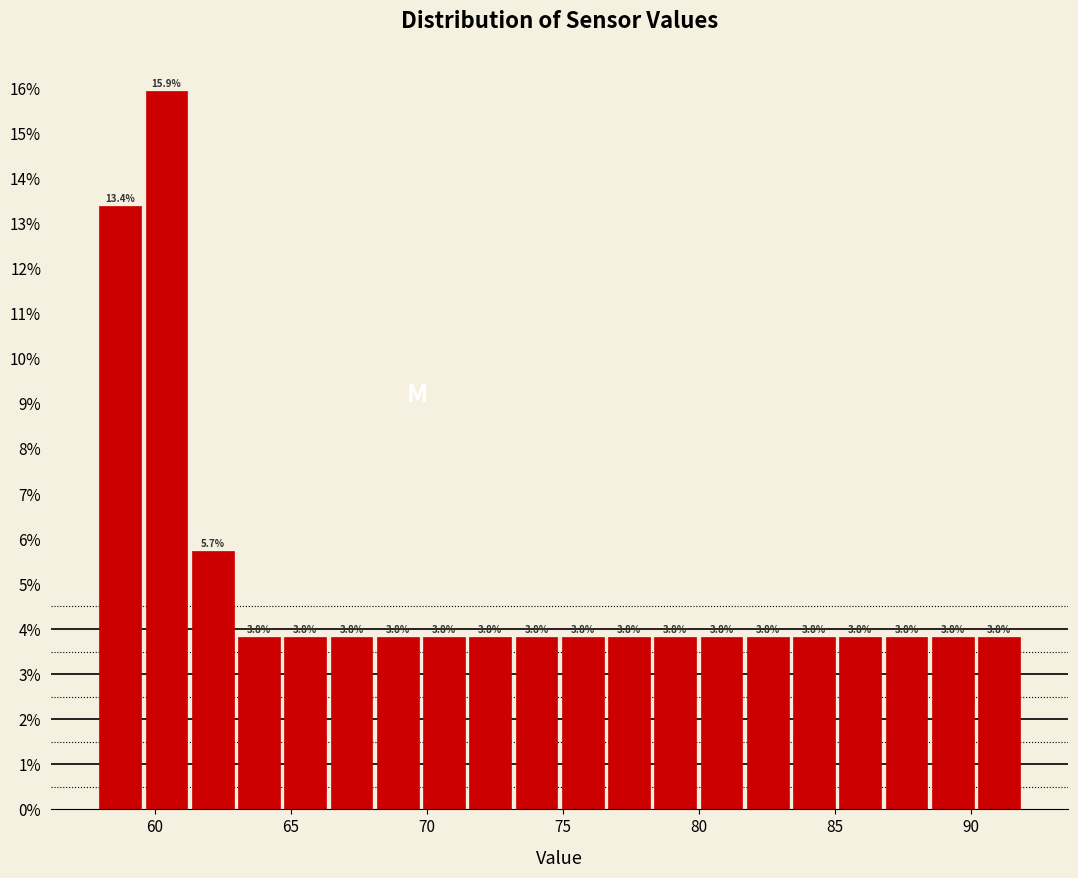

Around what value on the x-axis is the tallest bar? Give the approximate position of its centre, as read against the axis.

60.5